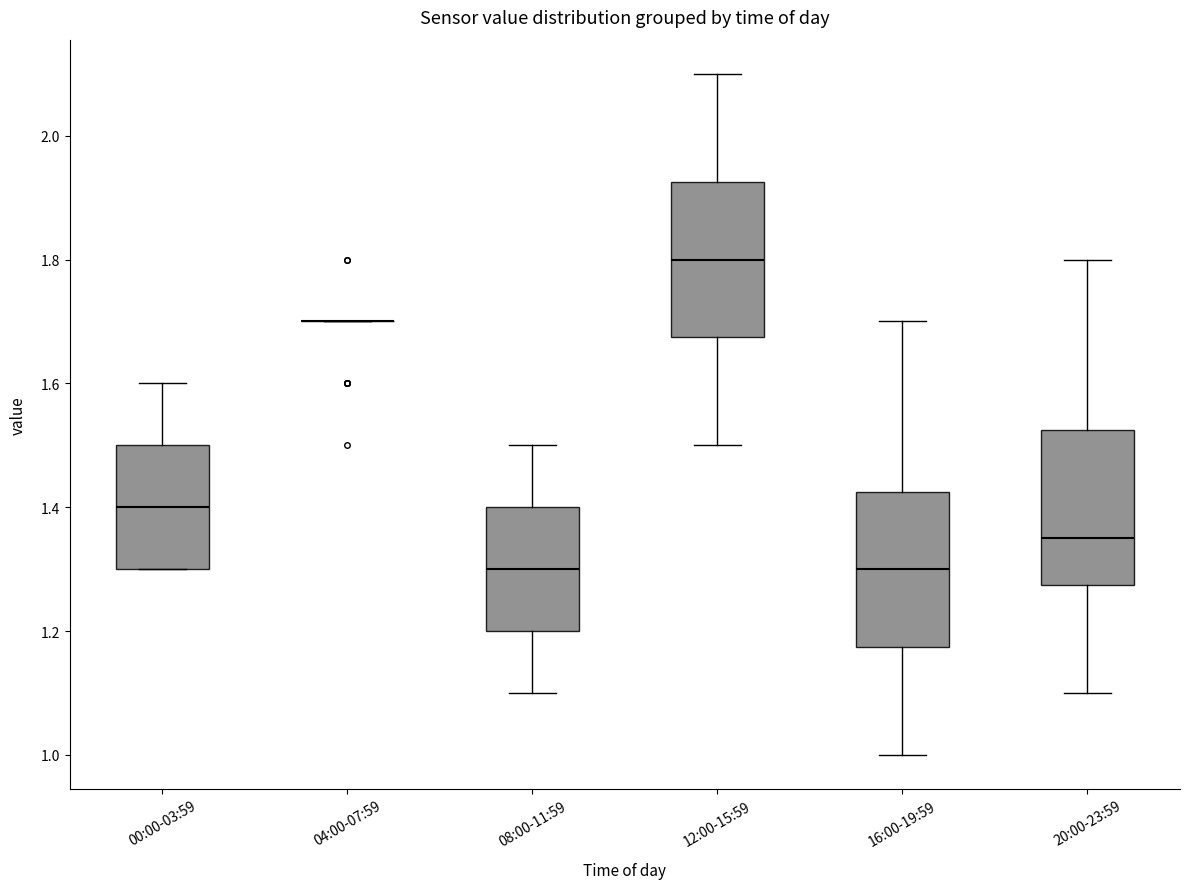

Reading left to right, transcribe this box plot: for each box, give where its median line is, the range the box spans, and where its two whiskers end, as read against the y-axis. The values are not printed on the chart, so give them approximately, as read against the axis.

00:00-03:59: median 1.40, box 1.30 to 1.50, whiskers 1.30 to 1.60
04:00-07:59: box collapsed to a line at 1.70, whiskers 1.70 to 1.70
08:00-11:59: median 1.30, box 1.20 to 1.40, whiskers 1.10 to 1.50
12:00-15:59: median 1.80, box 1.68 to 1.92, whiskers 1.50 to 2.10
16:00-19:59: median 1.30, box 1.18 to 1.42, whiskers 1.00 to 1.70
20:00-23:59: median 1.36, box 1.28 to 1.52, whiskers 1.10 to 1.80